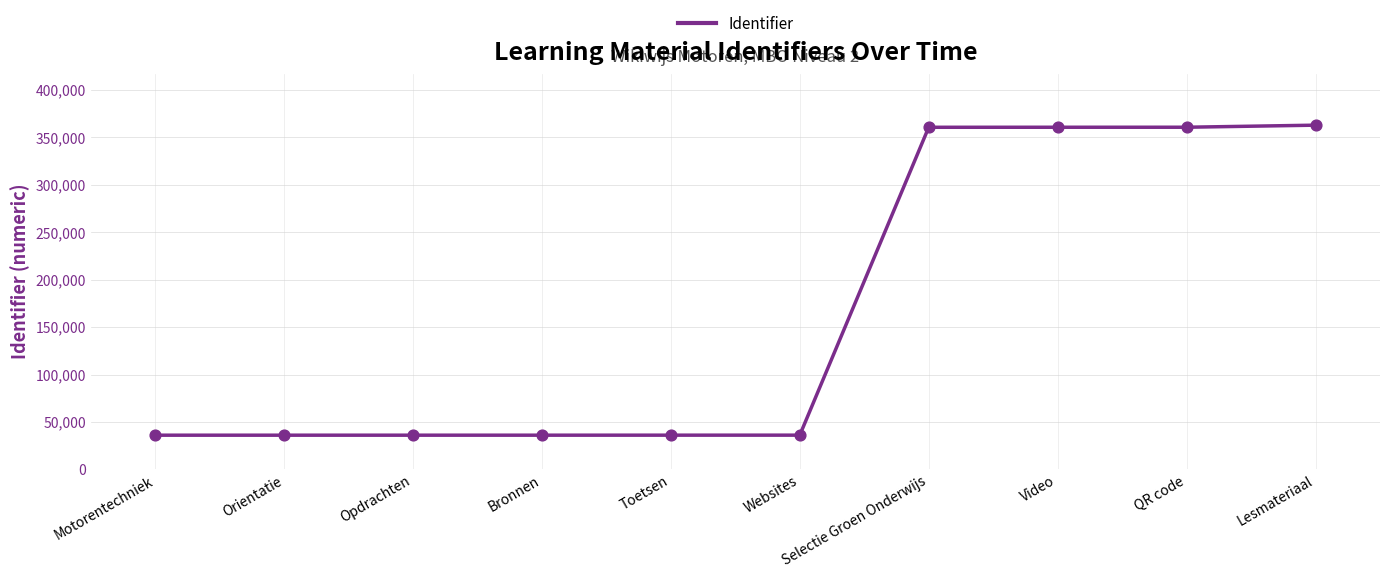

Approximately how many times larger is the value at Selectie Groen Onderwijs compared to Motorentechniek?

10.0